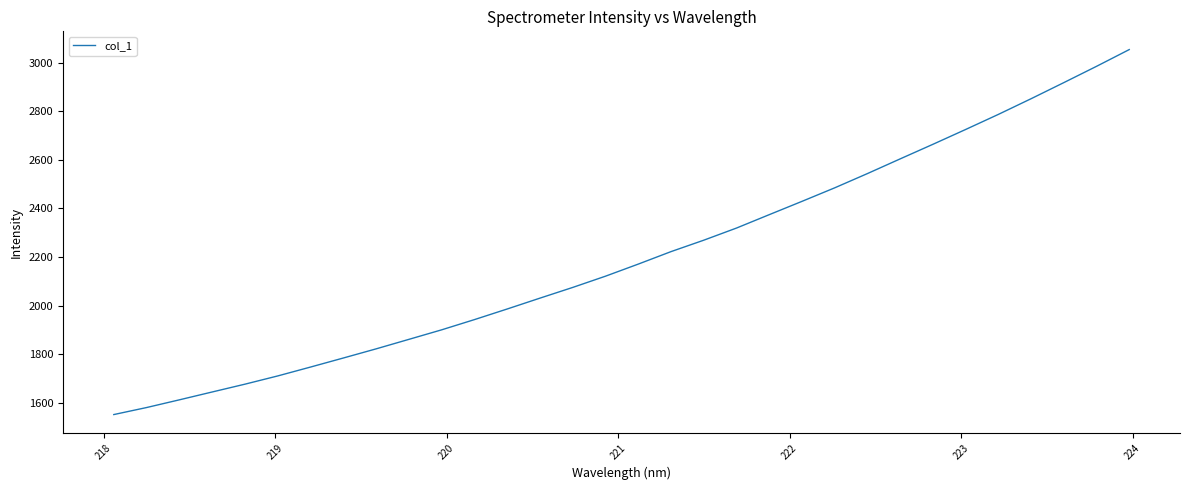

What is the sum of all values?

70443.8